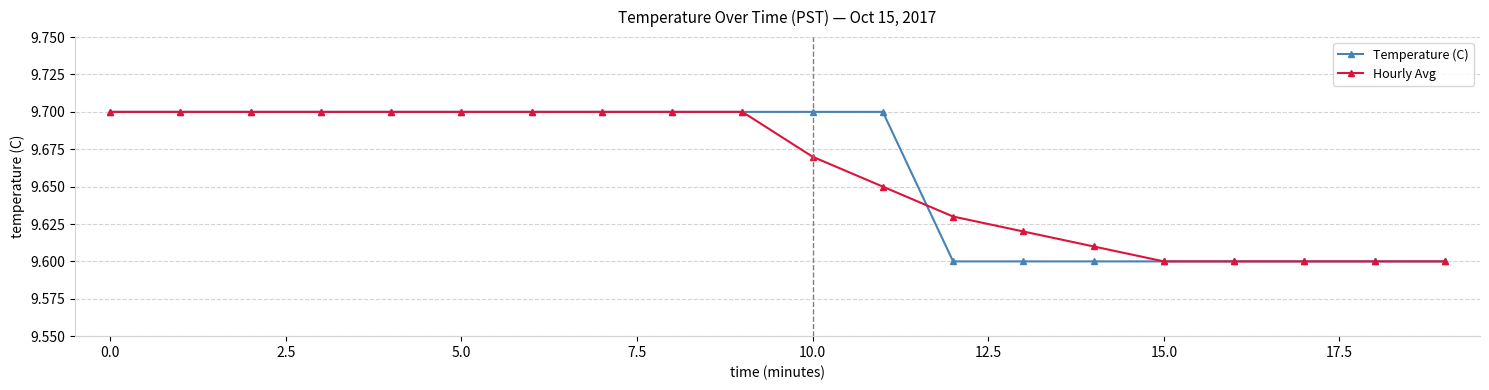

Count the Hourly Avg values in the range 9 to 10.

20